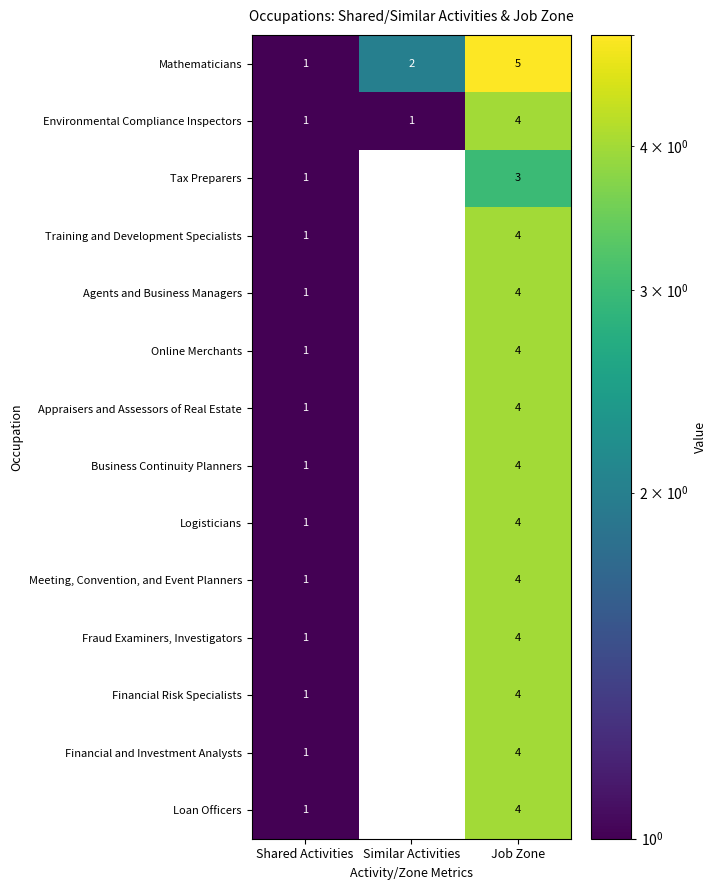

Which label corresponds to the largest value in the chart?

Job Zone